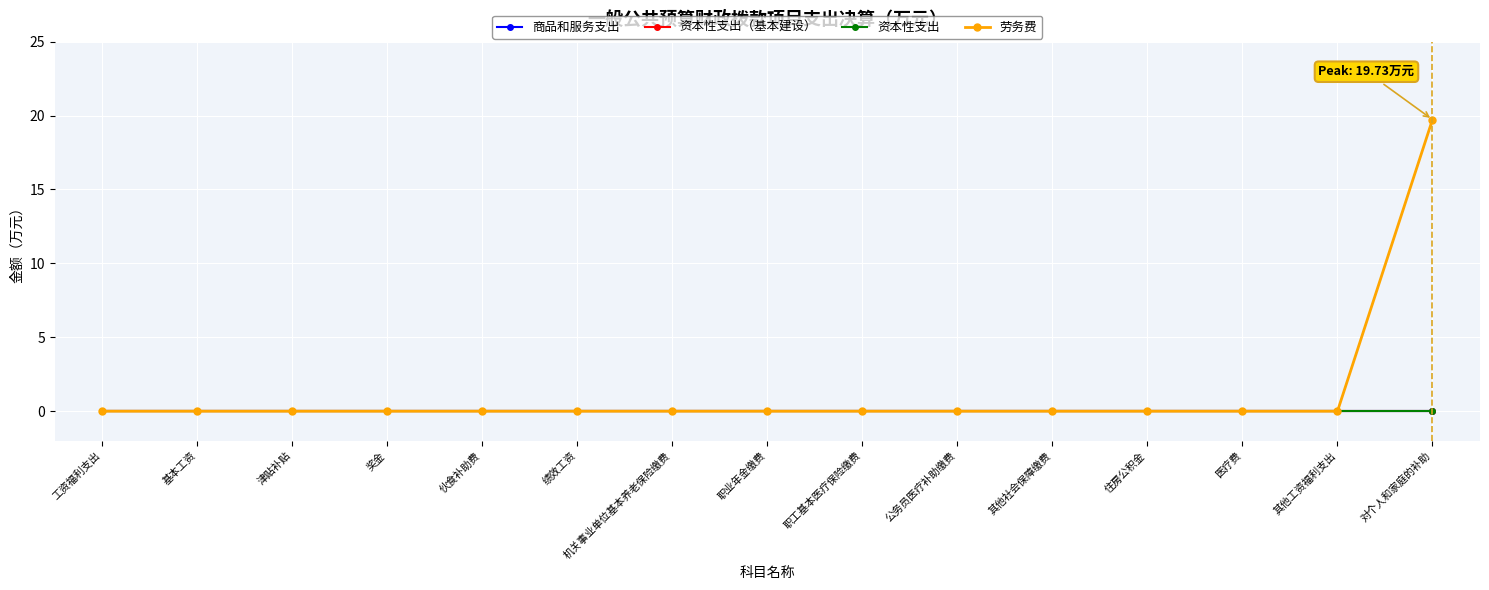

Does the chart have visible grid lines?

Yes